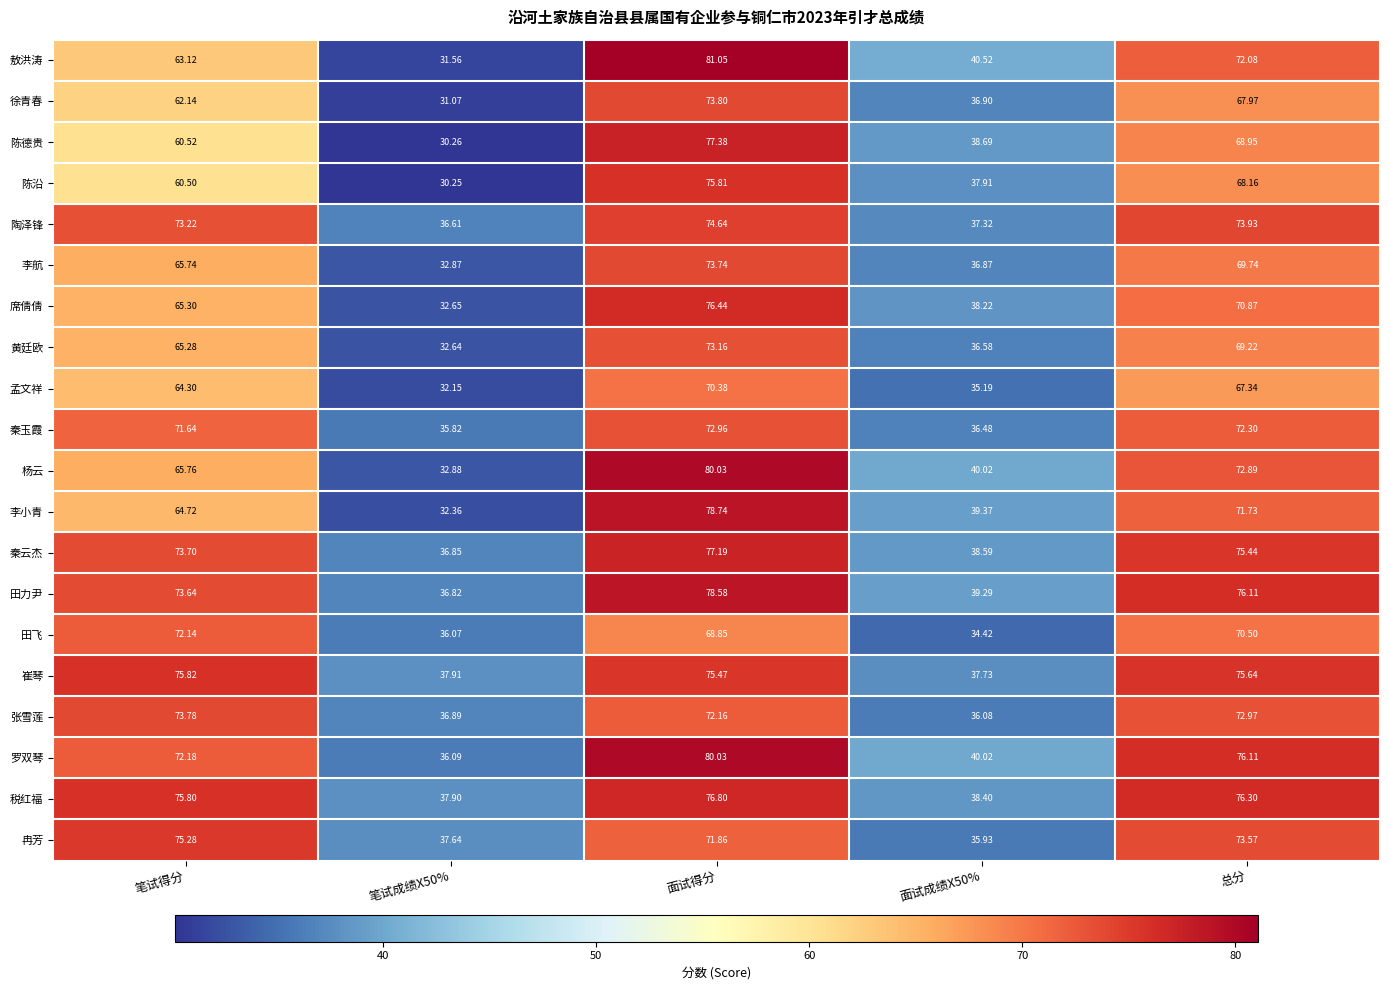

Where is 李航 nearest to the value 53?

笔试得分